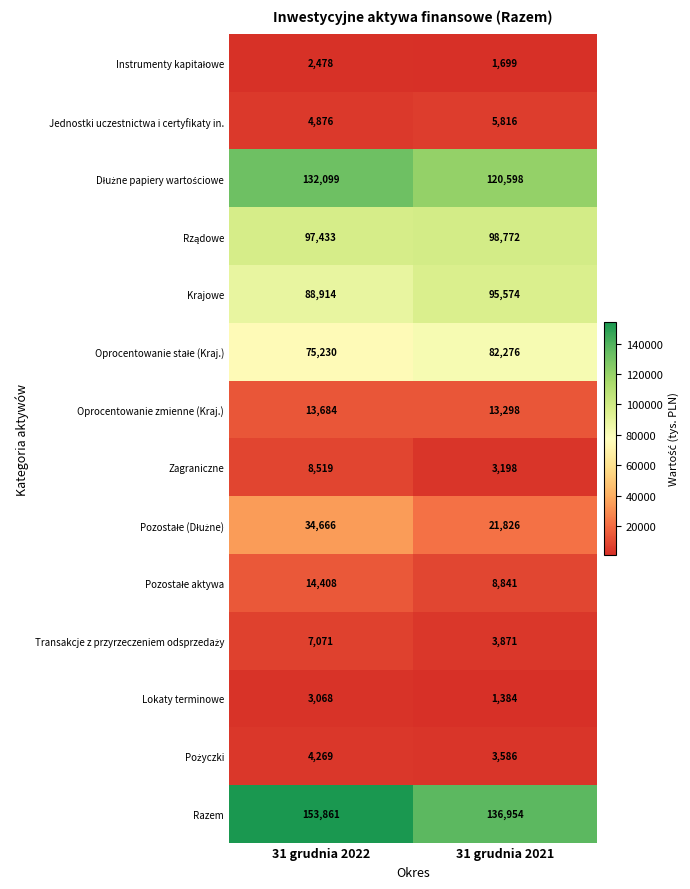

Is it true that Jednostki uczestnictwa i certyfikaty in. equals 2814 at 31 grudnia 2022?

False